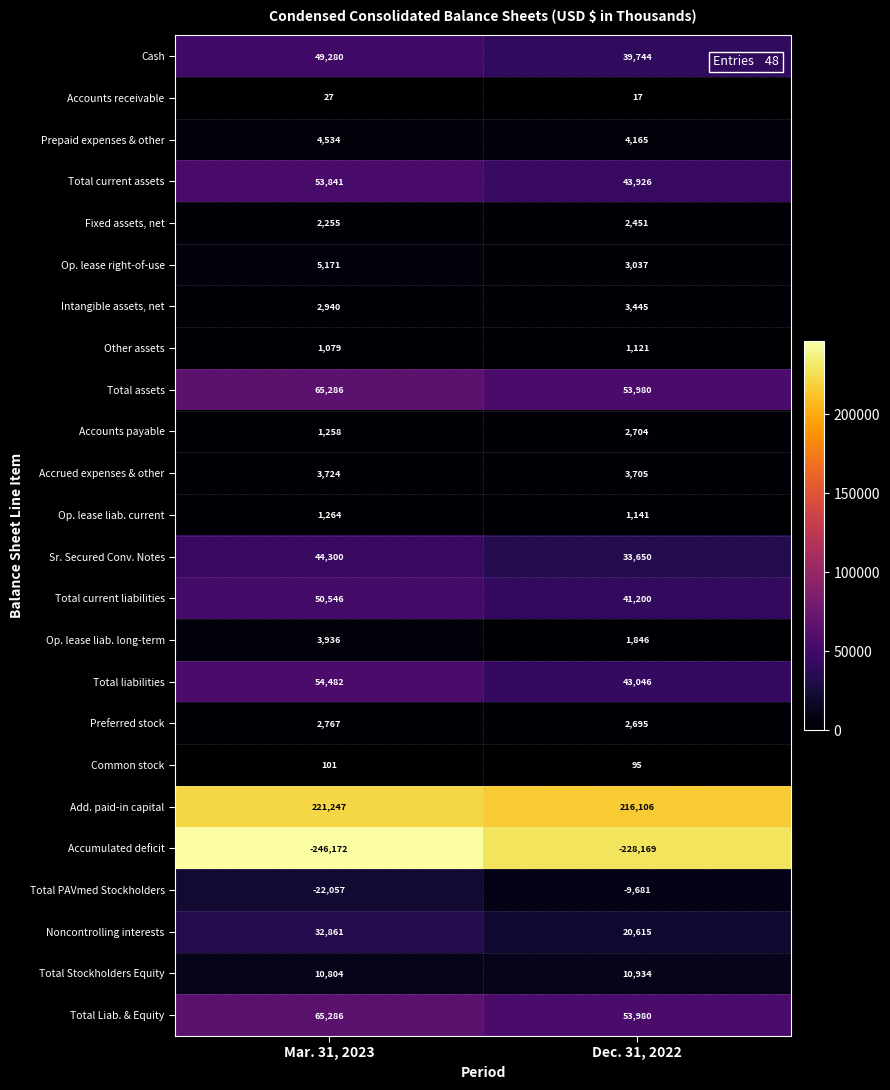

How many distinct data groups are displayed?

24